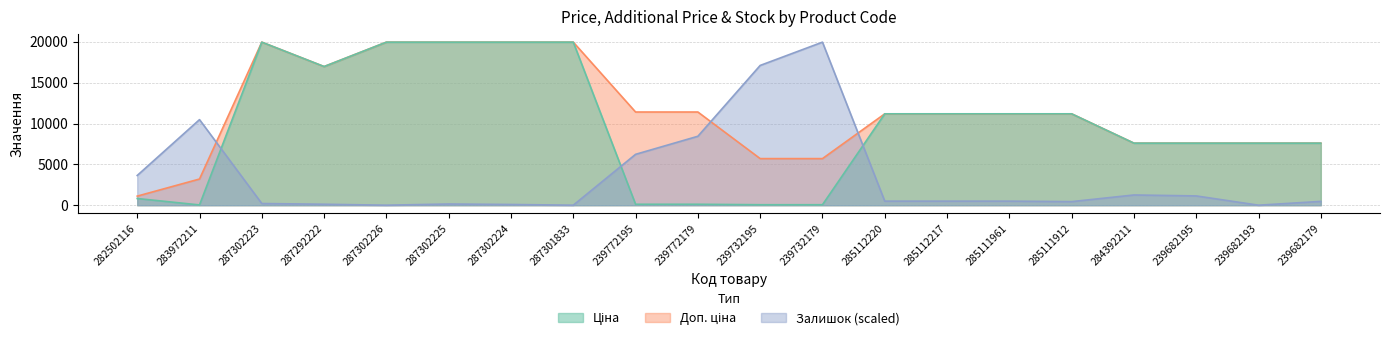

At how many categories does at least one series exceed 2556?

20